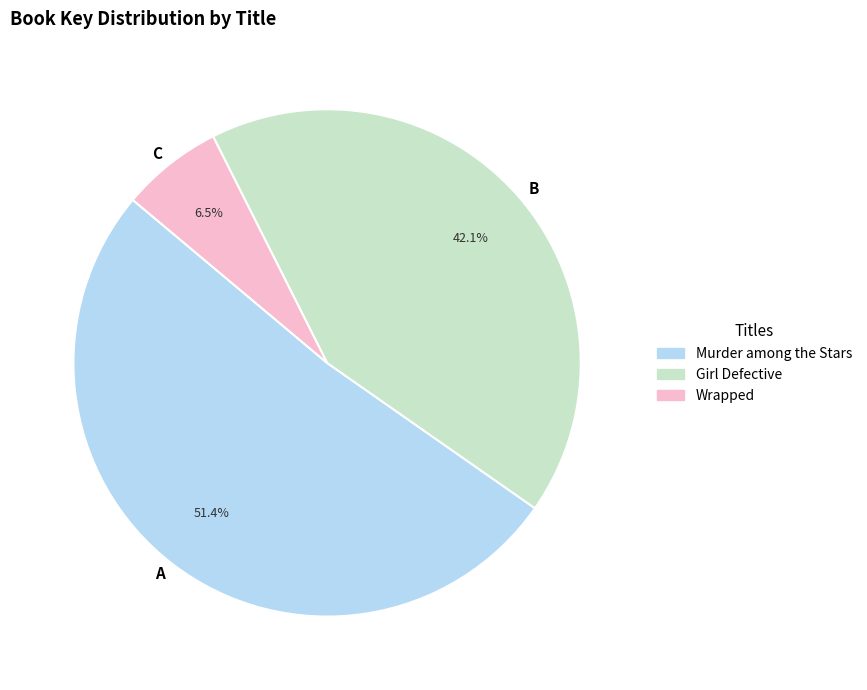

What is the ratio of the value at A to the value at B?

1.2